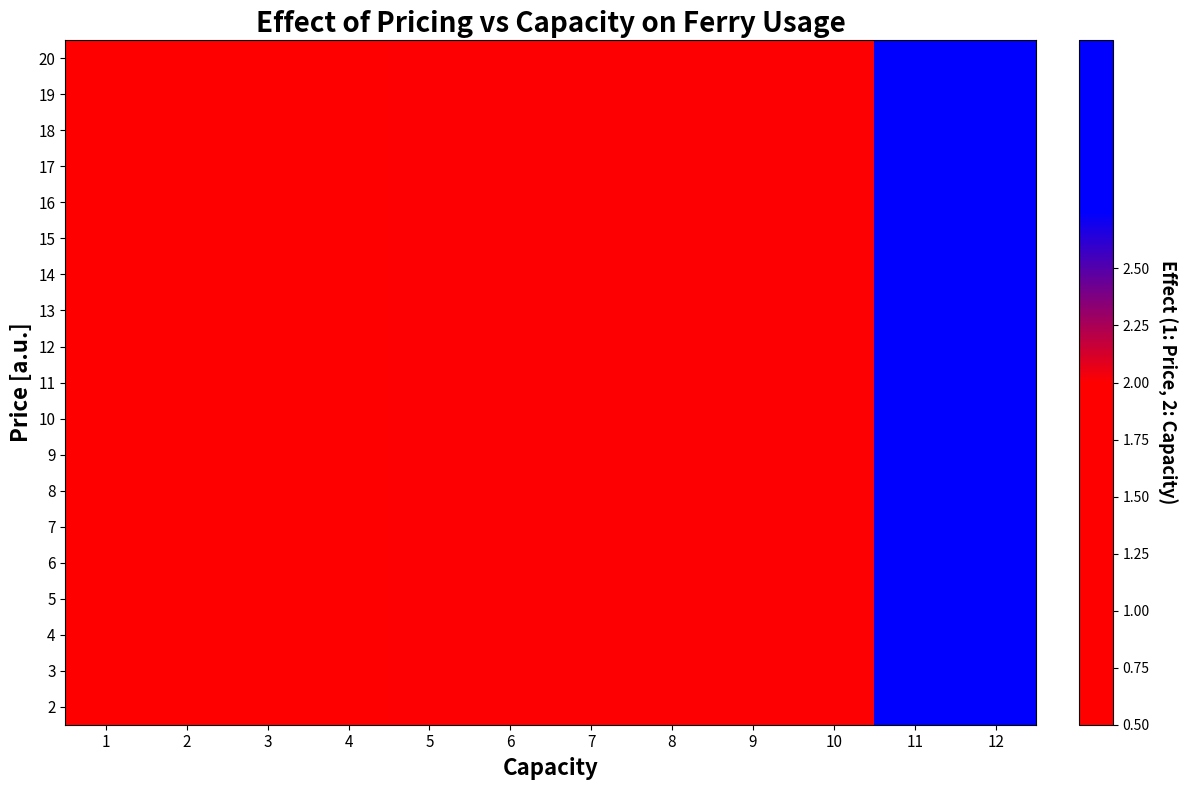

At which category is the sum across all series the highest?

11